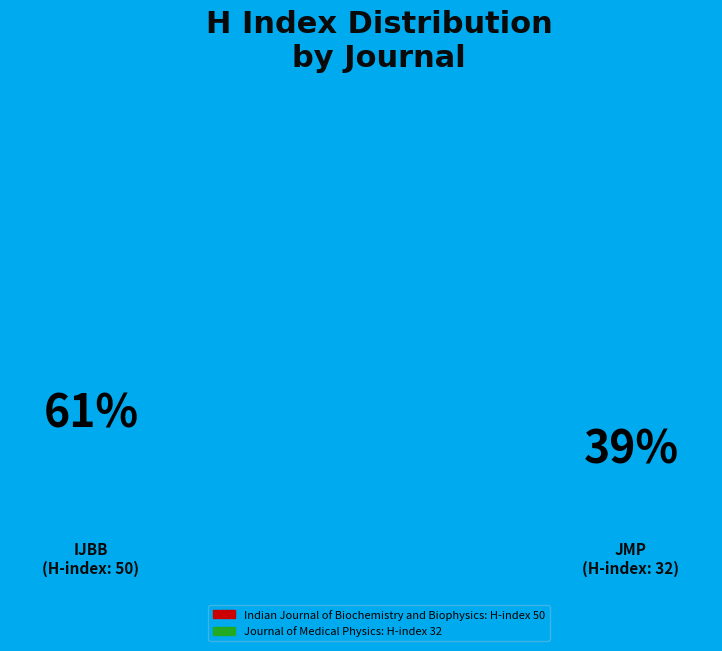

Is it true that Indian Journal of Biochemistry and Biophysics is 76% of the pie?

False